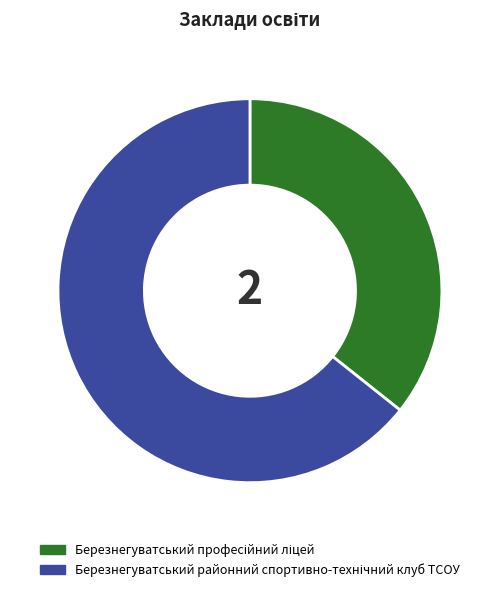

How many slices are in this pie chart?

2